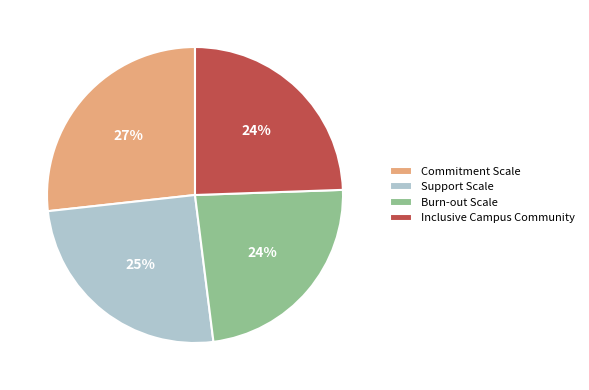

Is there a majority slice in this chart?

No